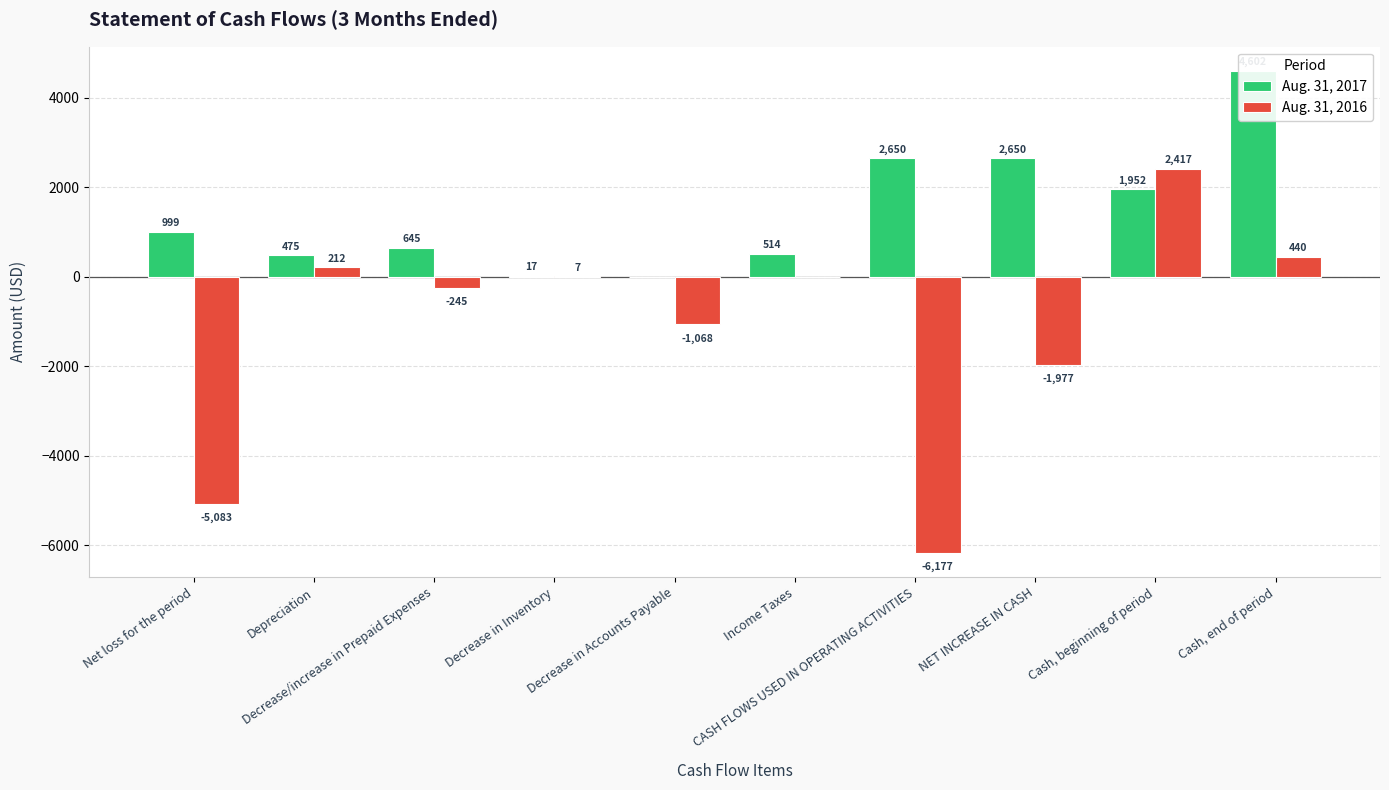

Which series has the largest range (max minus min)?

Aug. 31, 2016